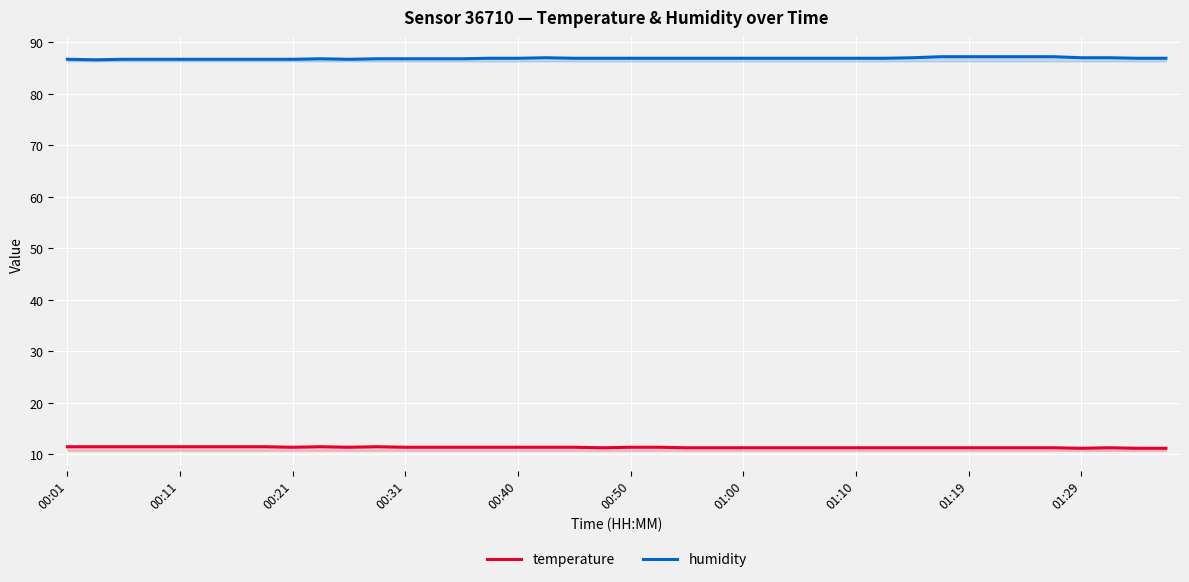

Is it true that temperature equals 11.4 at 18?

True